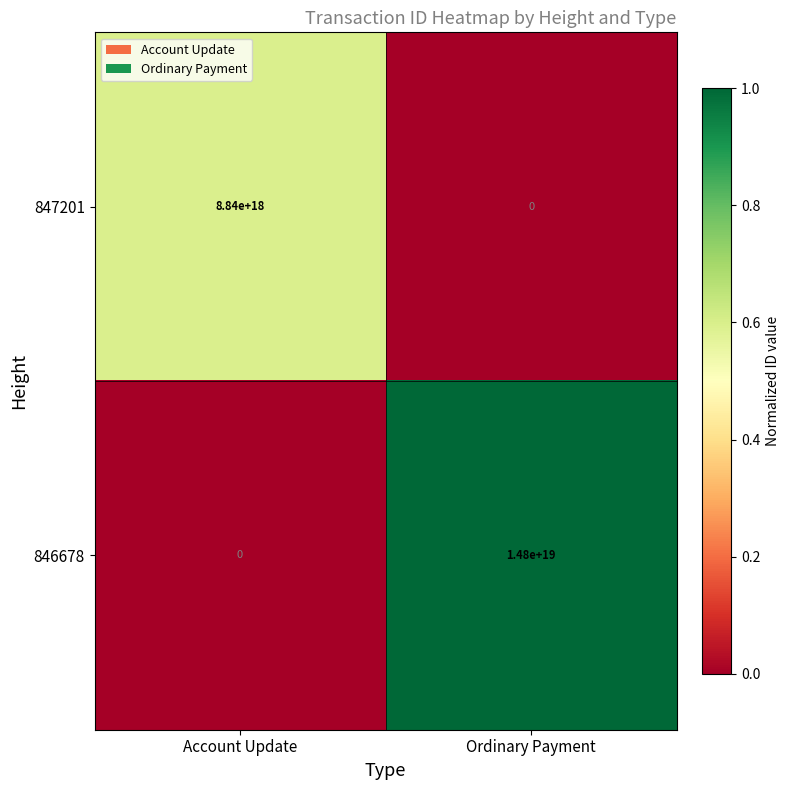

Which series has the largest total across all categories?

846678